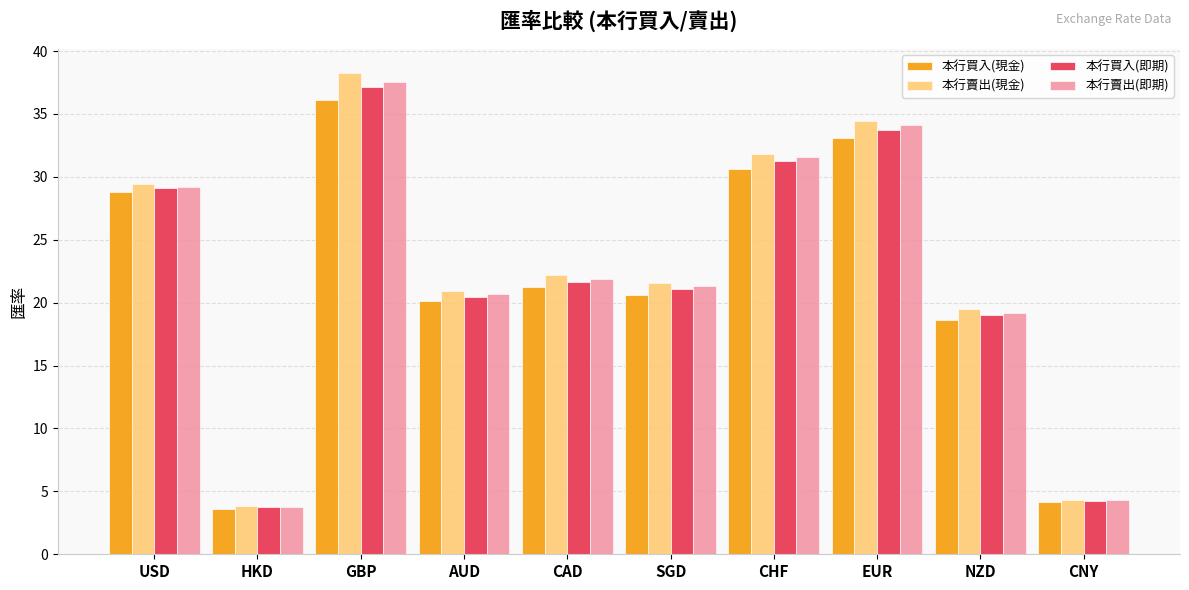

Between CAD and EUR, which series saw the biggest shift?

本行賣出(現金)